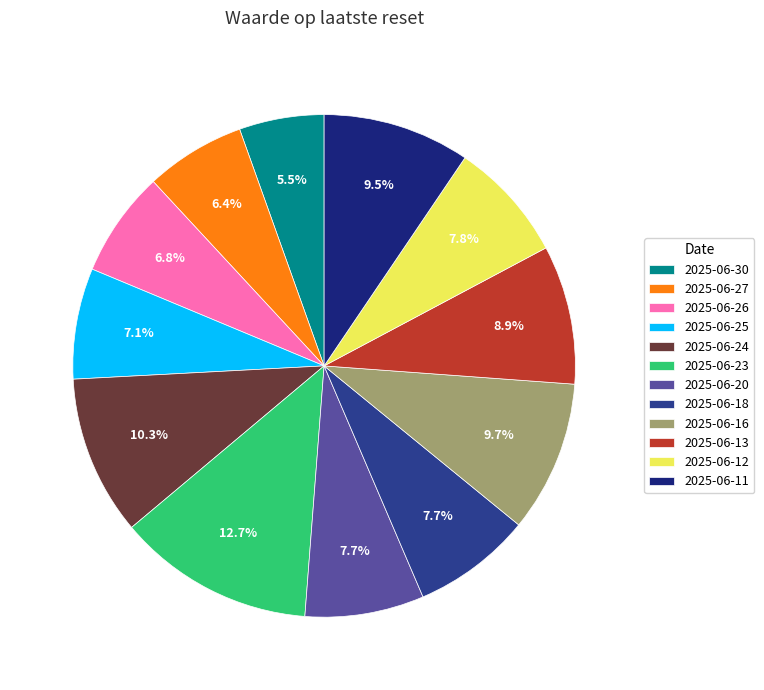

To the nearest percent, what is the average slice percentage?

8%